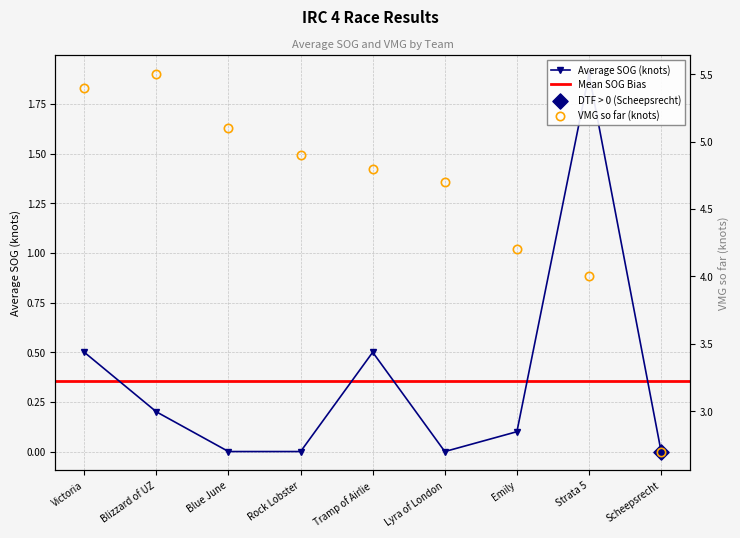

Which series contains the lowest Y value?

Average SOG (knots)